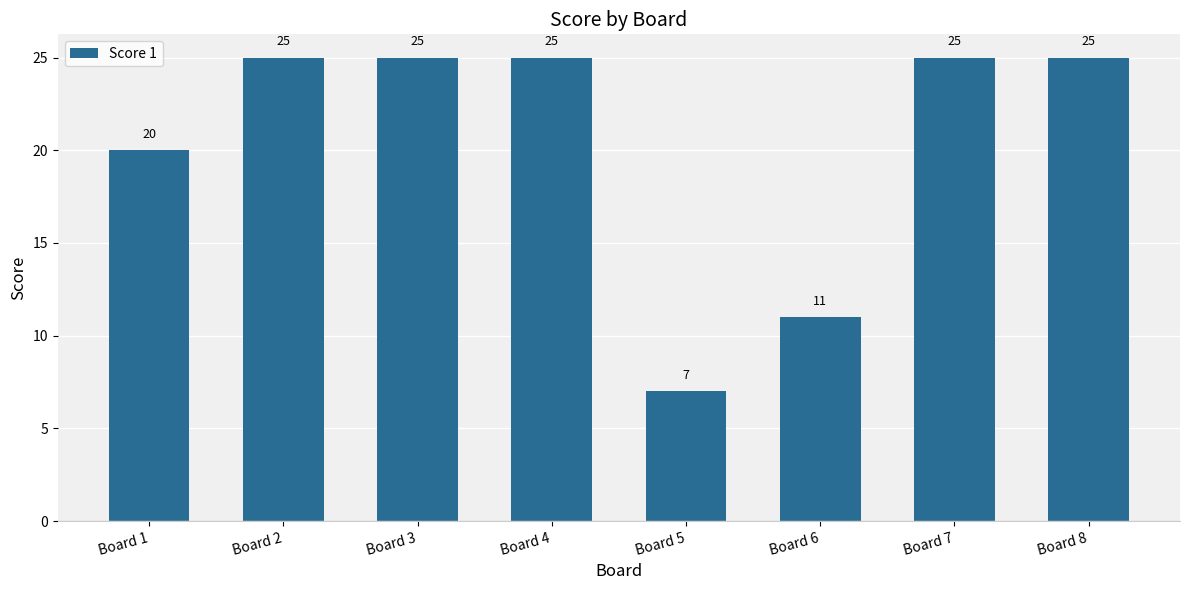

What is the smallest value displayed?

7